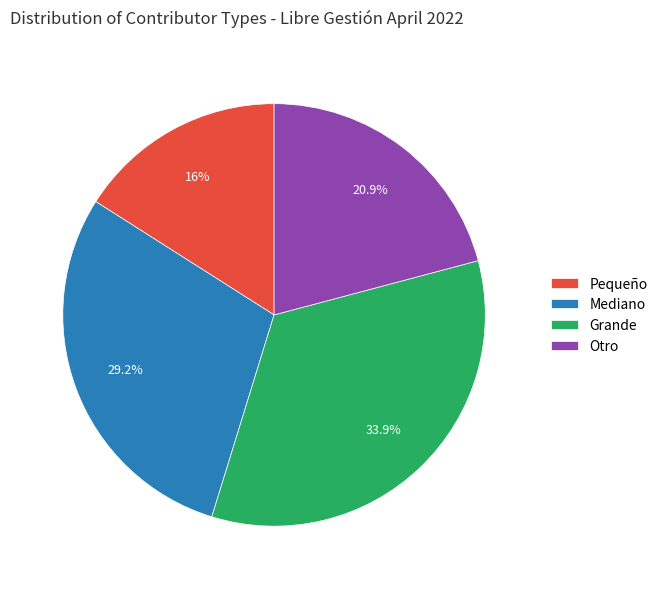

What is the smallest slice in the pie chart?

Pequeño